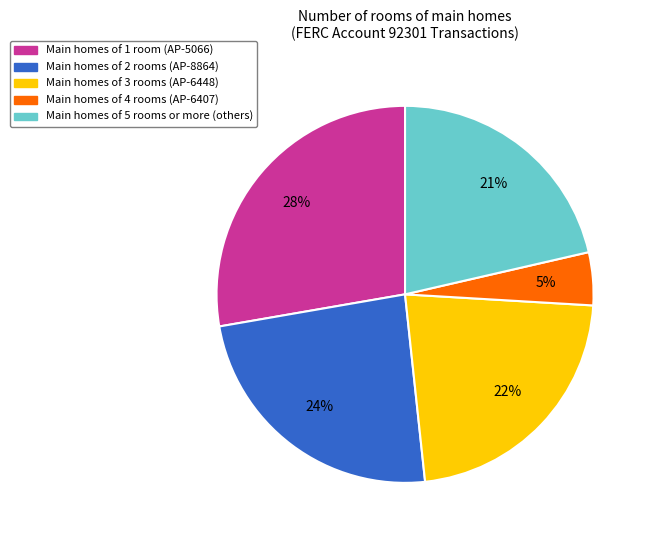

Is there any slice that represents more than half of the pie?

No